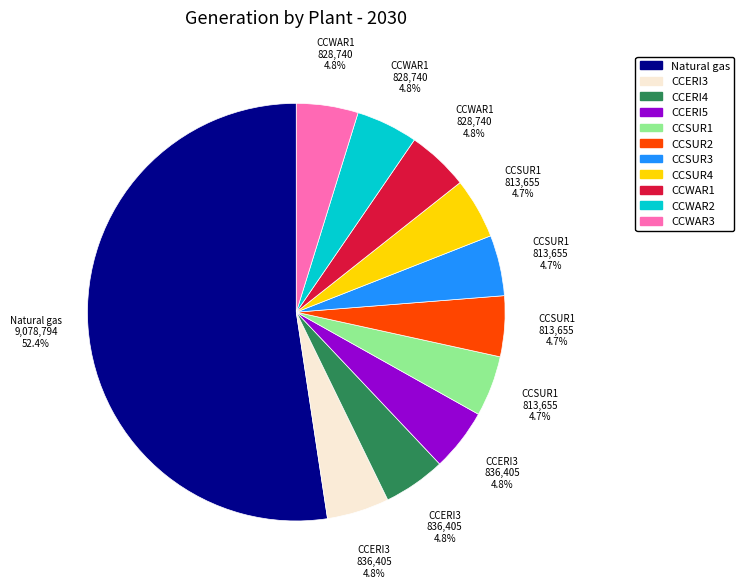

Is Natural gas the majority of the pie?

Yes